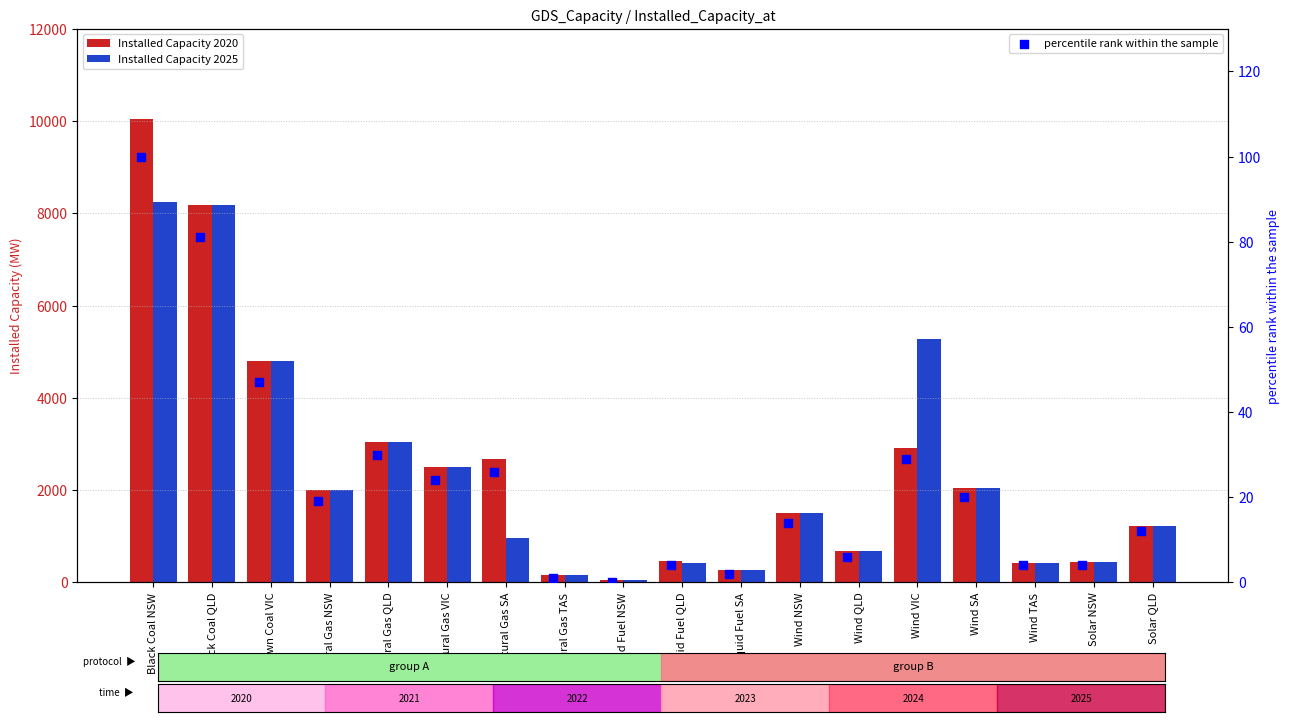

Is the value of Installed Capacity 2025 at Wind NSW greater than the value of percentile rank within the sample at Black Coal NSW?

Yes